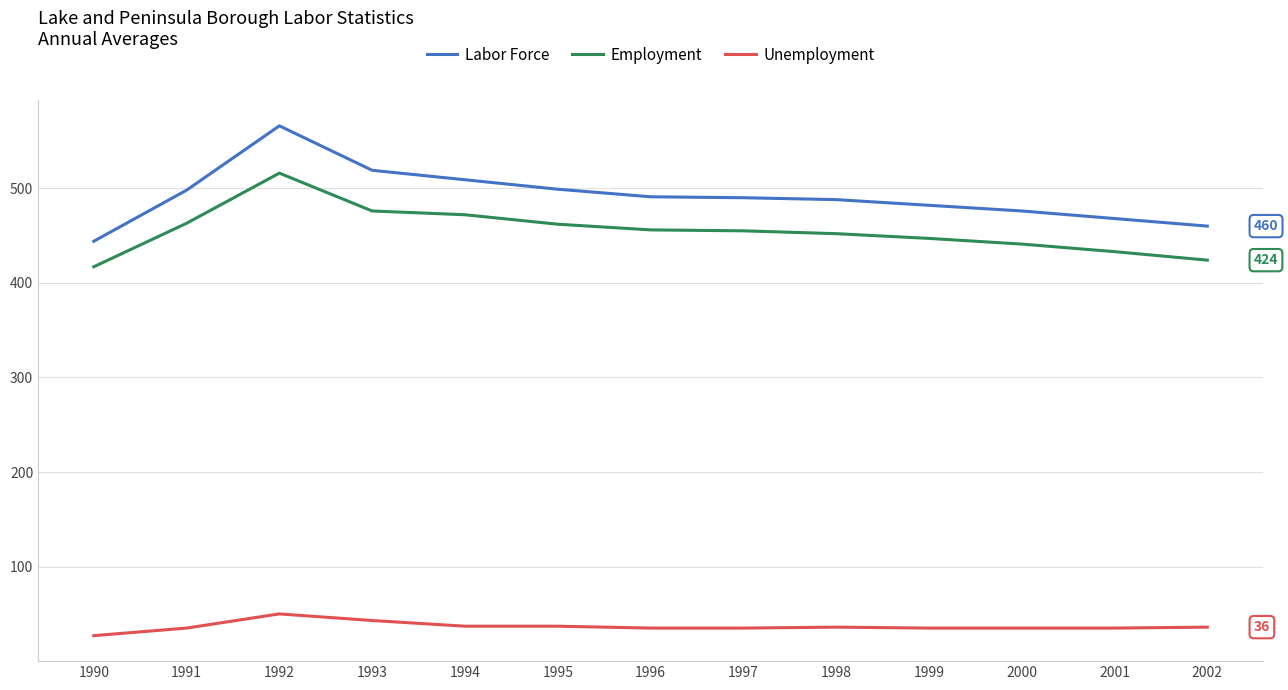

At which label does Labor Force first exceed 490?

1991